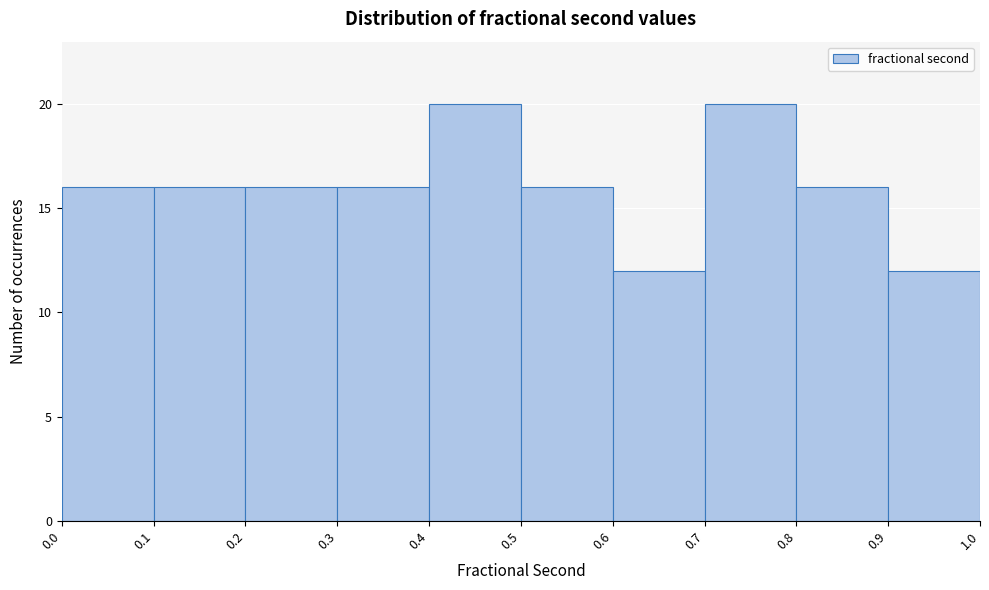

Reading left to right, transcribe this chart: for each bar, give the range it covers on the x-axis and its height. The values are not printed on the chart, so give them approximately, as read against the axis.

0.0 to 0.1: 16
0.1 to 0.2: 16
0.2 to 0.3: 16
0.3 to 0.4: 16
0.4 to 0.5: 20
0.5 to 0.6: 16
0.6 to 0.7: 12
0.7 to 0.8: 20
0.8 to 0.9: 16
0.9 to 1.0: 12